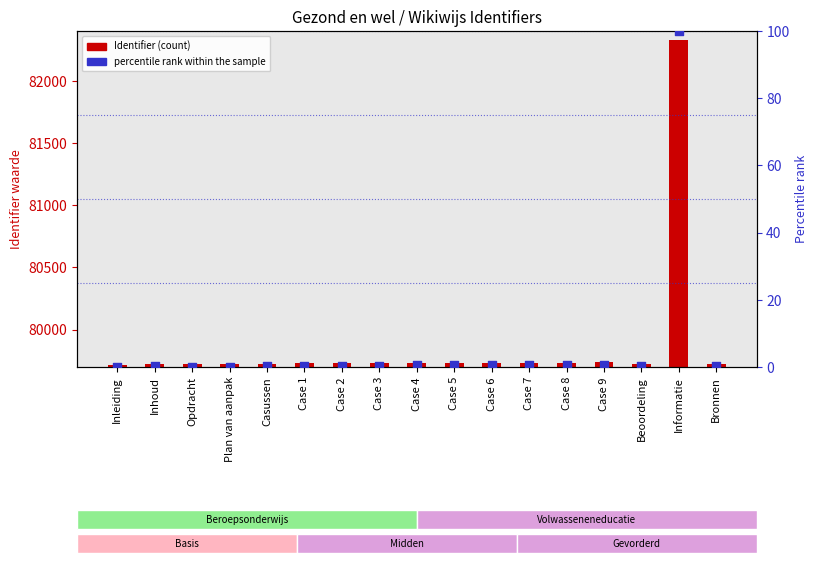

Is the value of percentile rank within the sample at Case 1 greater than the value of Identifier (count) at Case 7?

No